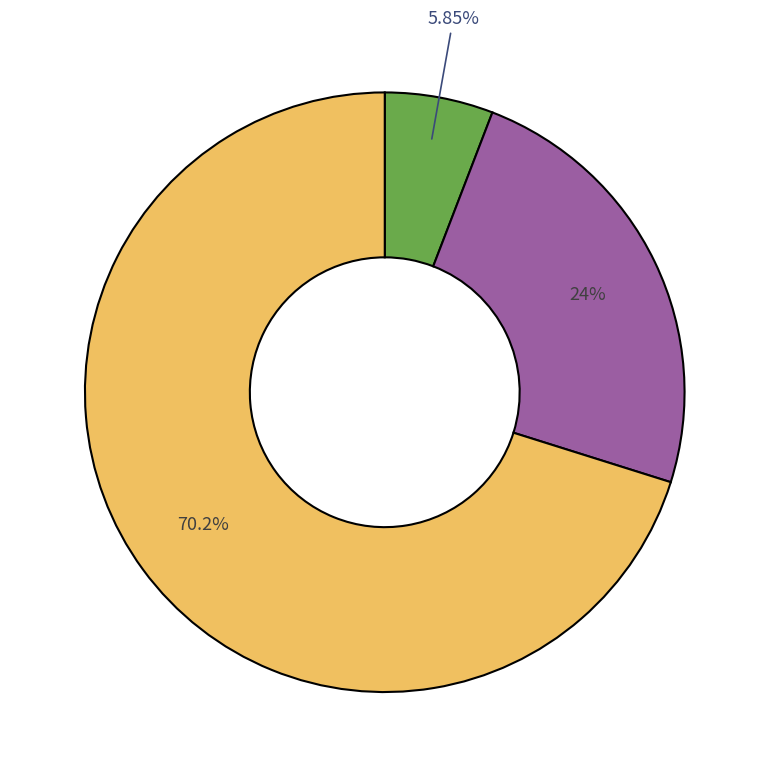

Does any single category account for the majority?

Yes